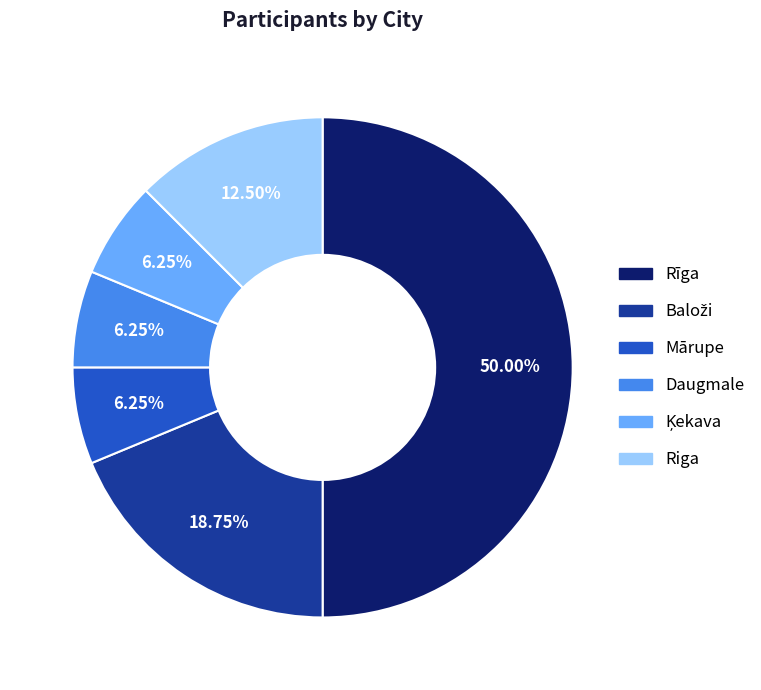

What is the ratio of the value at Daugmale to the value at Mārupe?

1.0